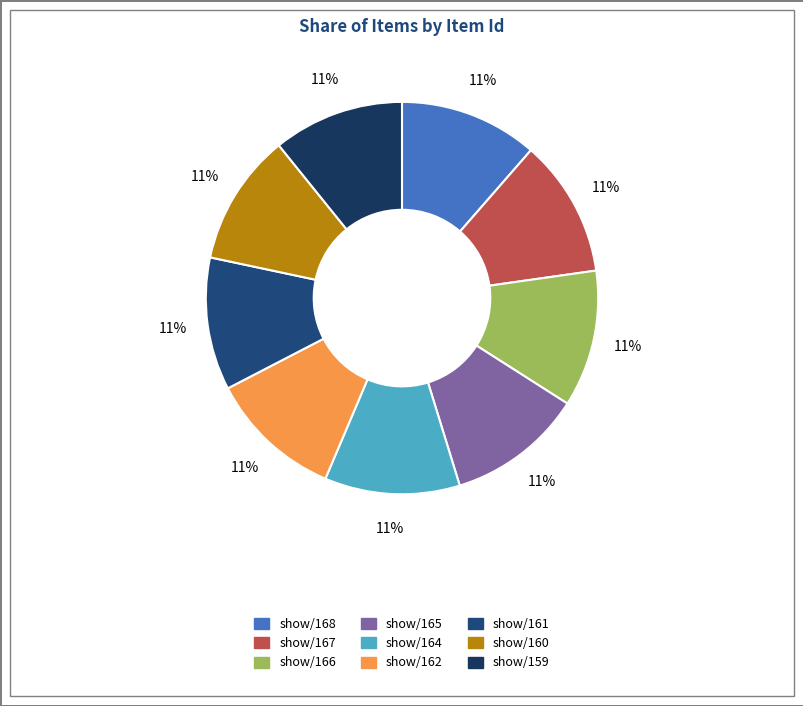

How many segments does this pie chart have?

9